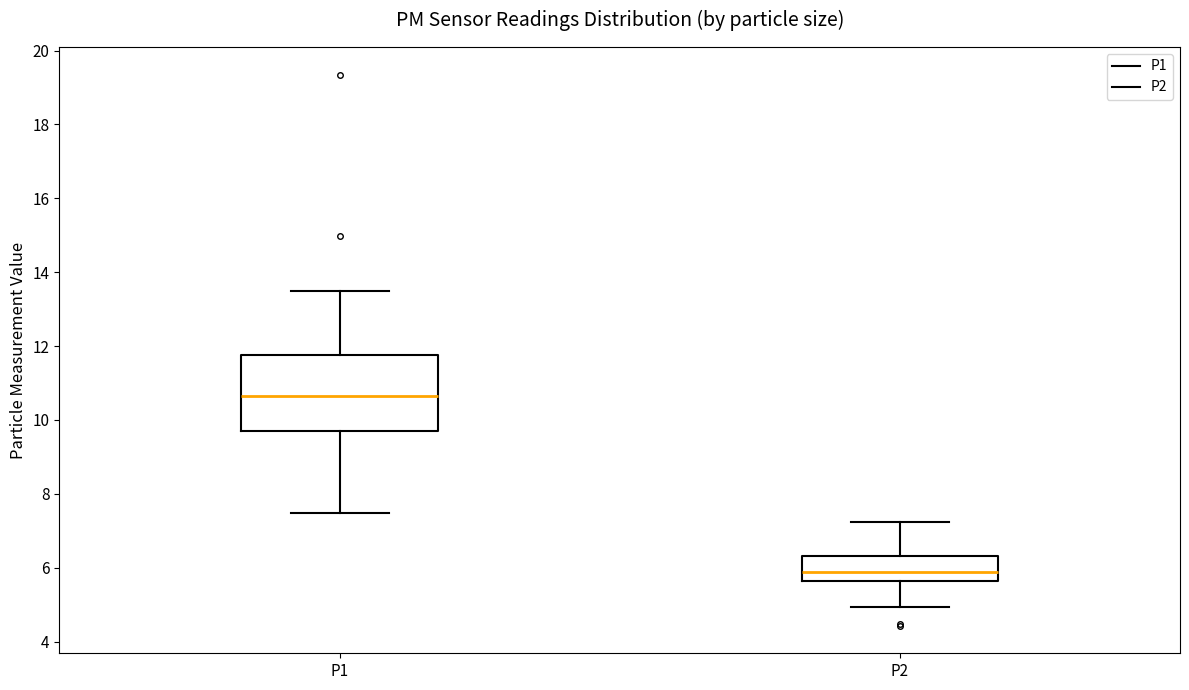

Which box has the highest median line?

P1